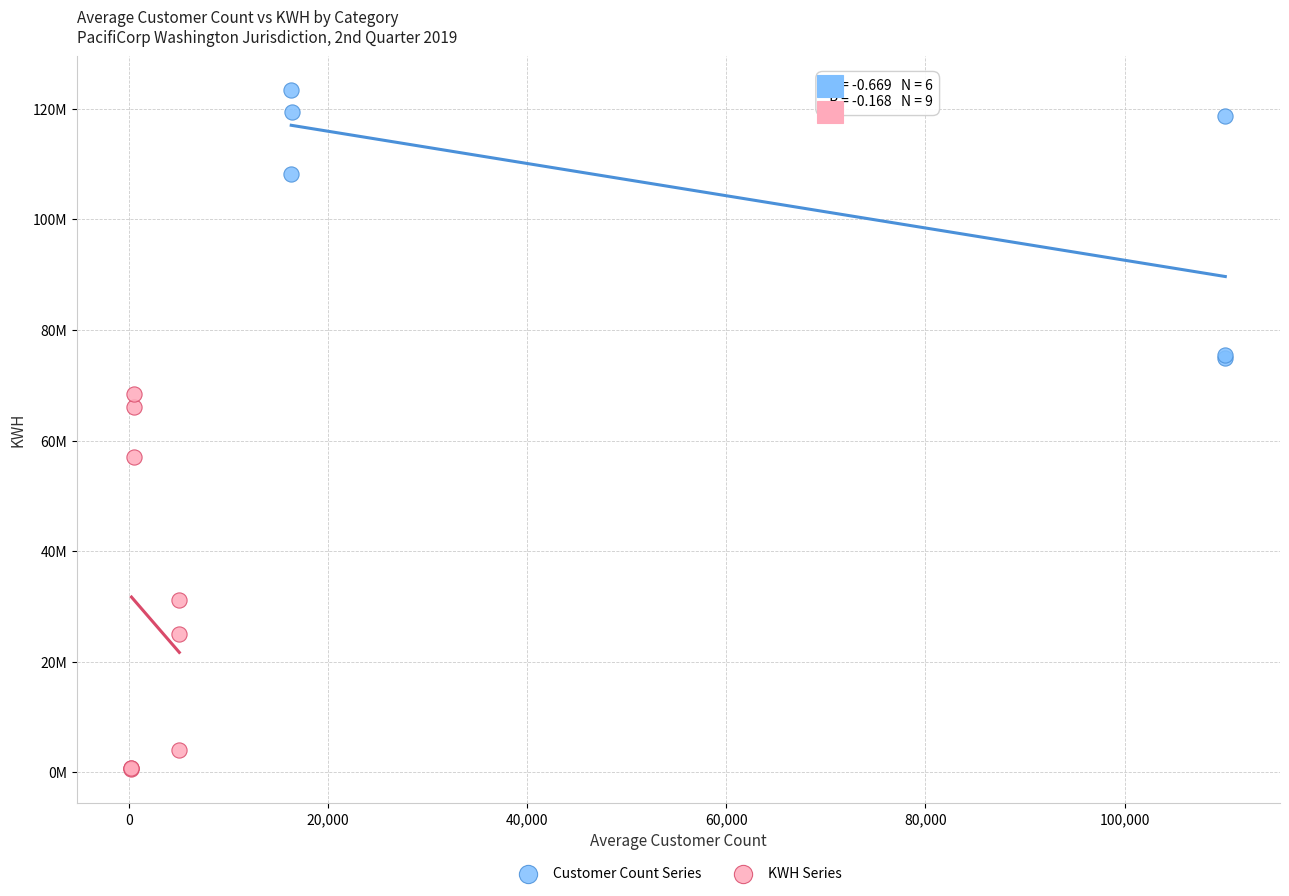

Which series has the largest Y range (max minus min)?

KWH Series